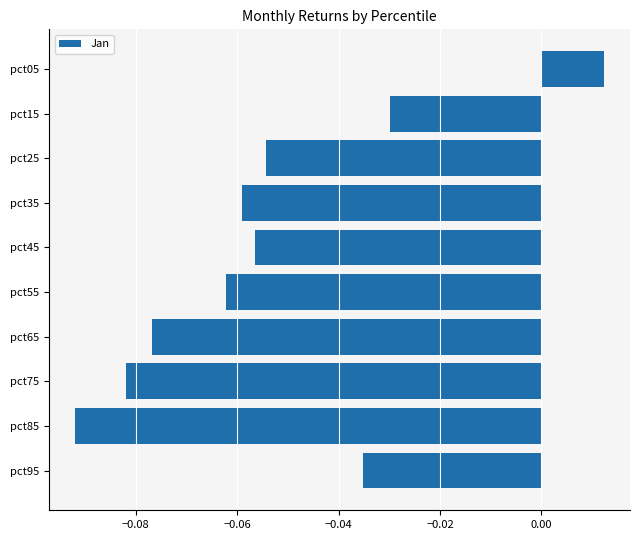

Which has a higher value, pct75 or pct15?

pct15